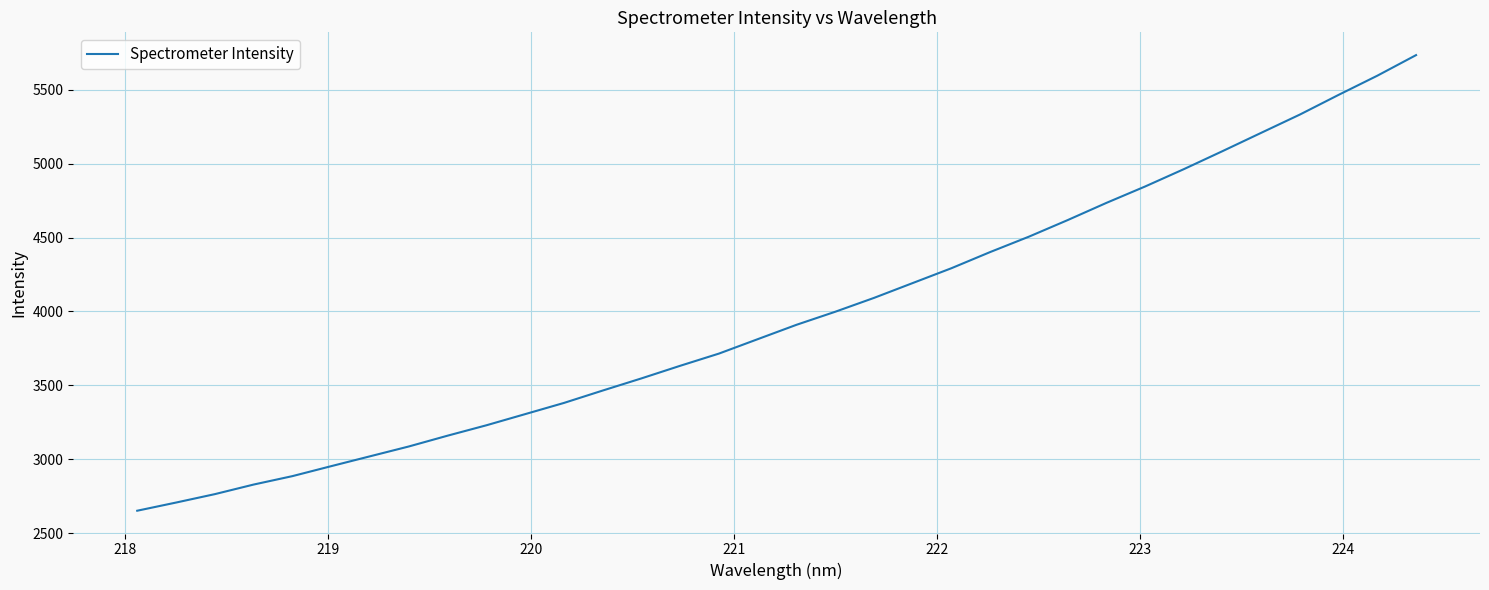

What is the maximum value shown in the chart?

5734.1